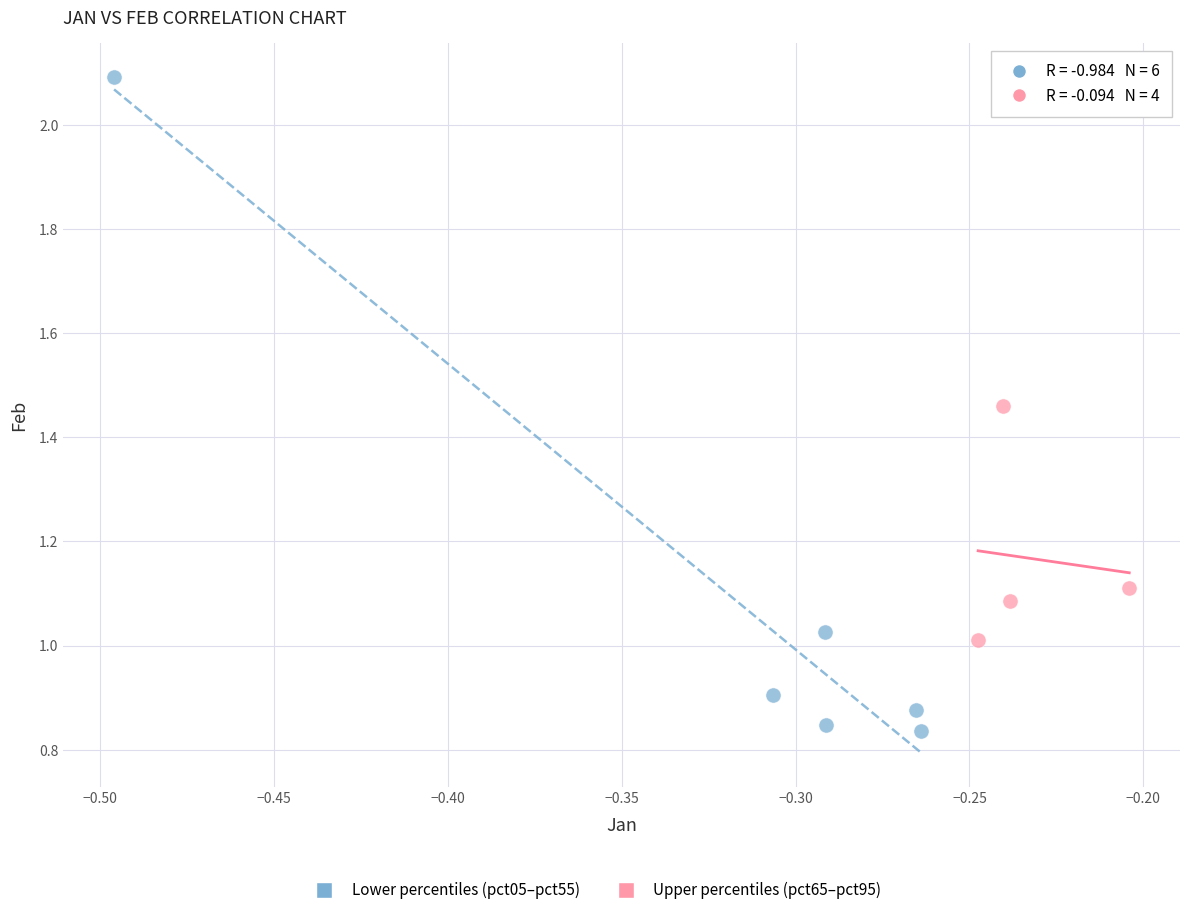

Which series has the widest spread of Y values?

Lower percentiles (pct05–pct55)